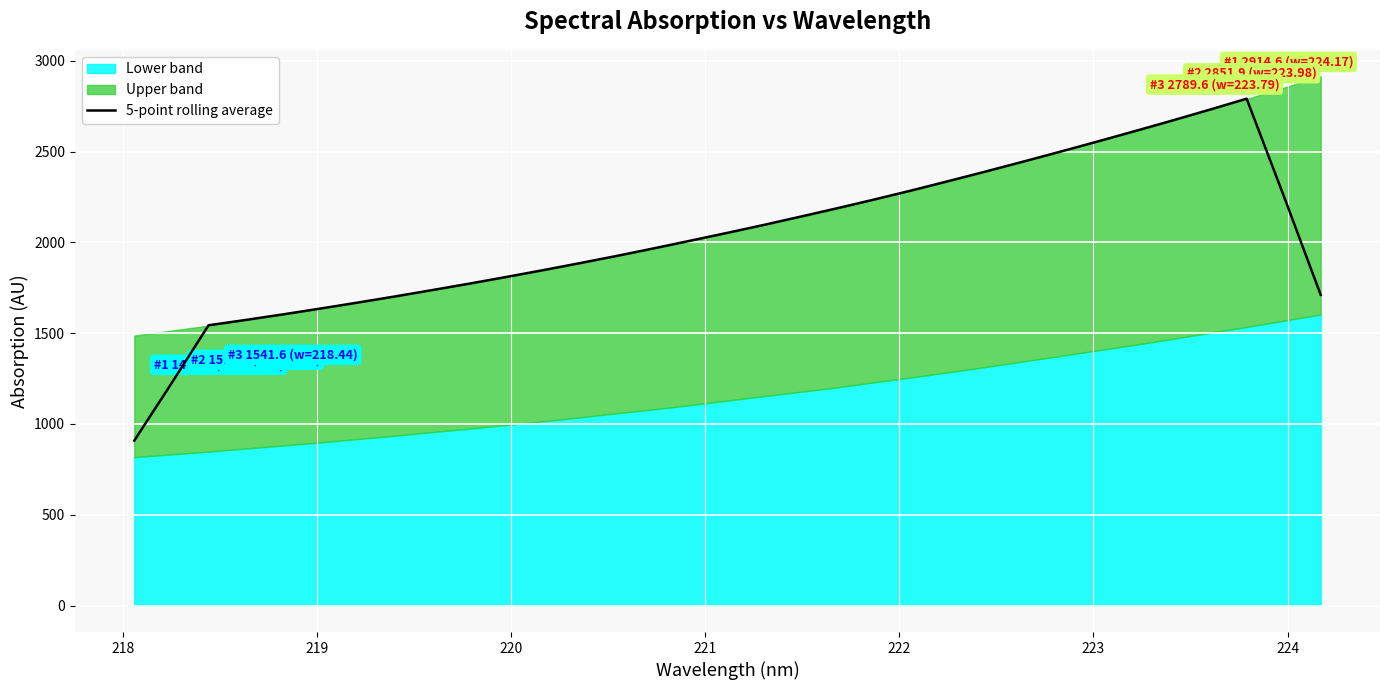

Reading left to right, transcribe all the data shown in this chart.

908.5	1223.0	1543.5	1572.8	1603.4	1635.1	1667.8	1701.5	1736.3	1771.9	1808.6	1846.5	1885.3	1925.4	1967.0	2009.8	2053.2	2097.5	2143.7	2190.5	2238.5	2288.3	2340.1	2392.6	2446.5	2501.1	2556.9	2613.8	2671.5	2730.6	2791.3	2257.3	1711.2